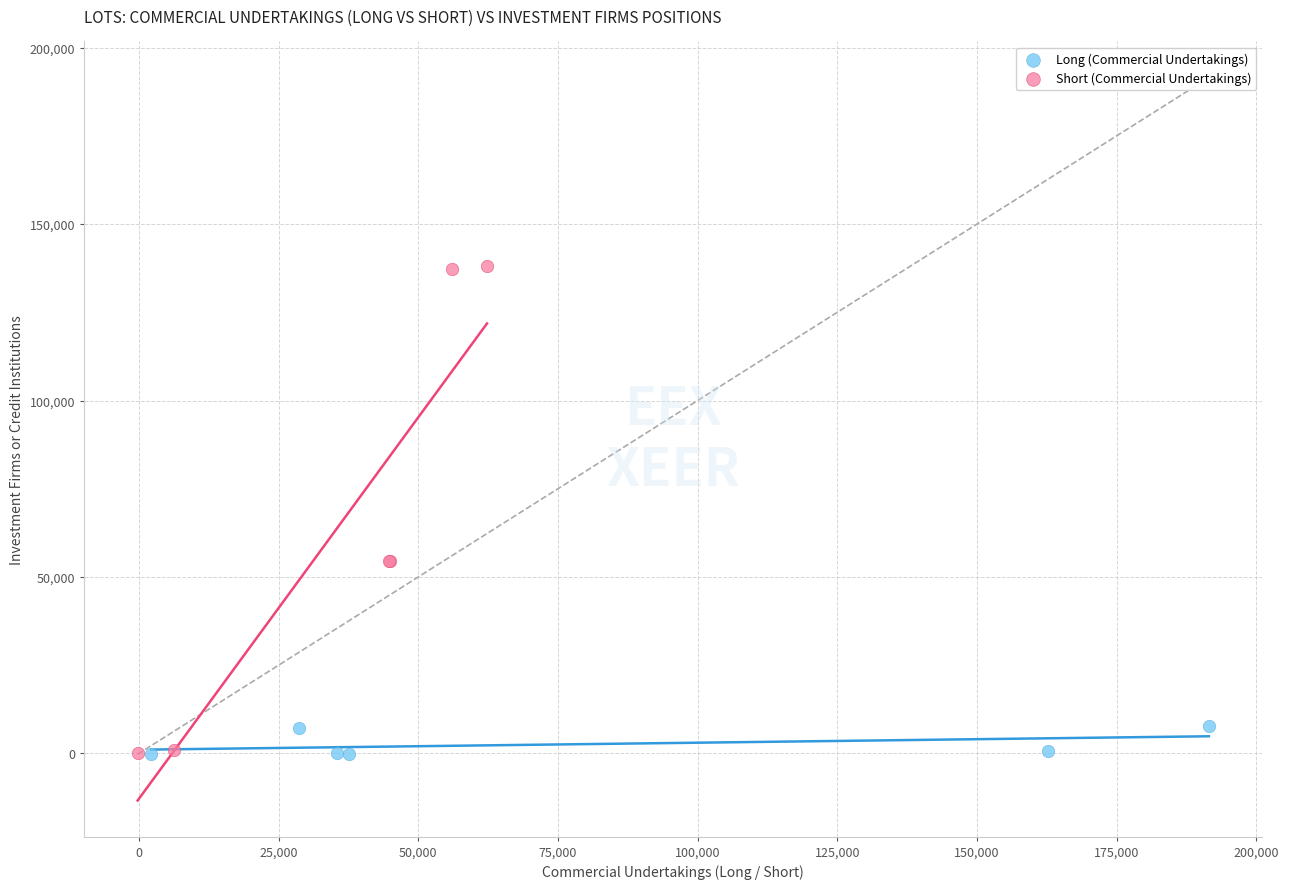

Which series has the largest Y range (max minus min)?

Short (Commercial Undertakings)